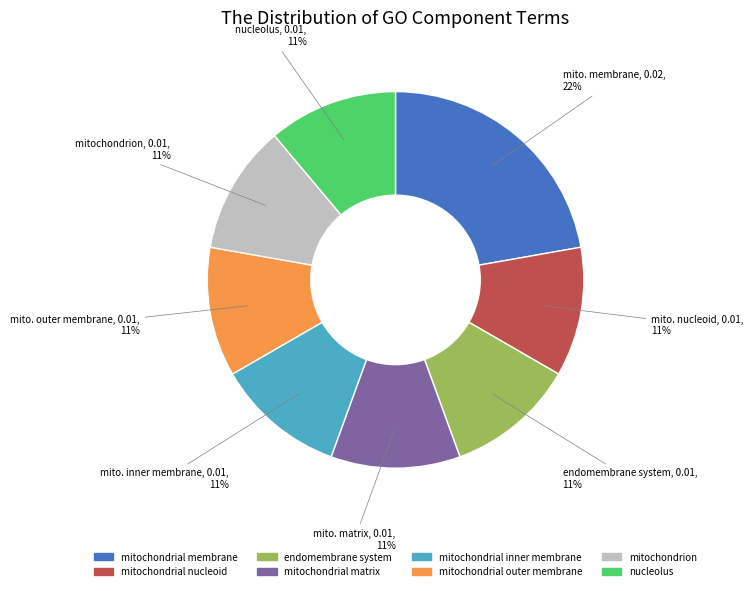

To the nearest percent, what is the average slice percentage?

12%